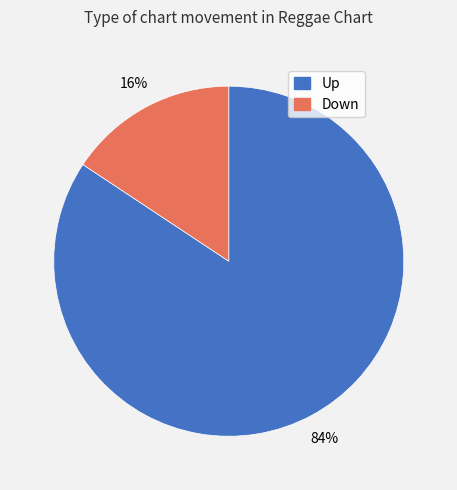

Which slice represents more than half of the pie?

Up